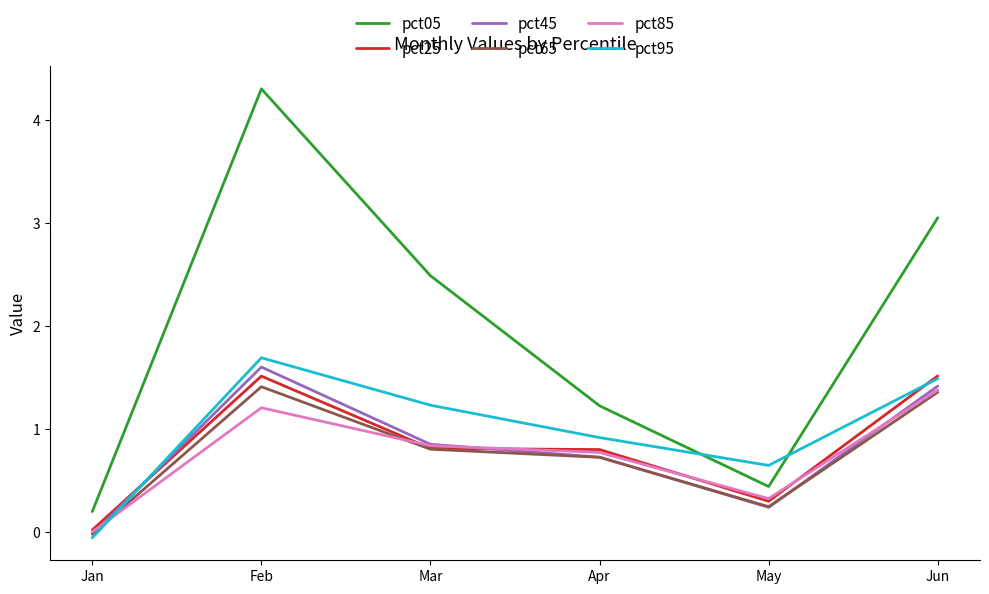

Which series has the largest range (max minus min)?

pct05